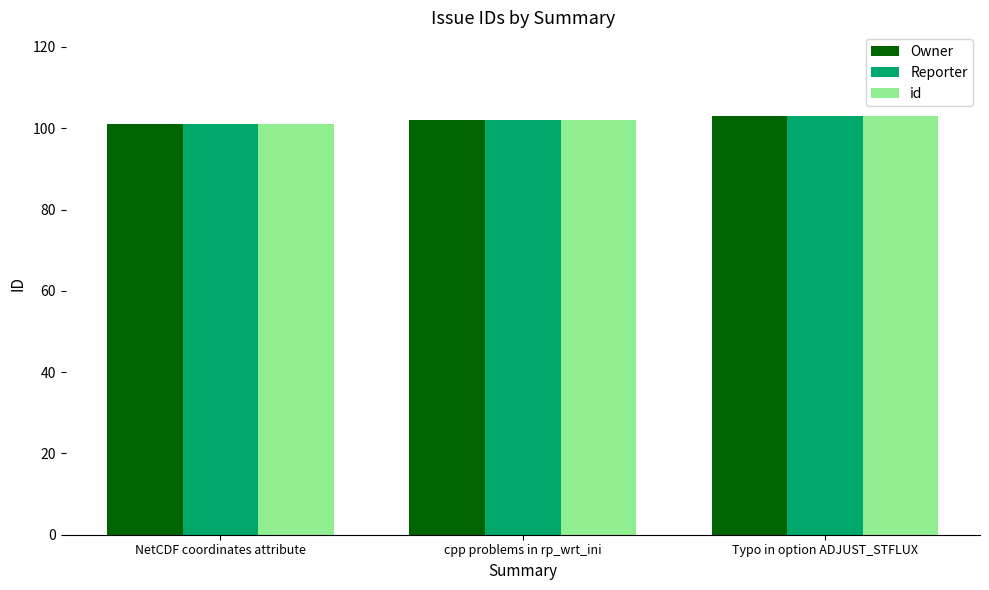

Count the number of categories in the chart.

3